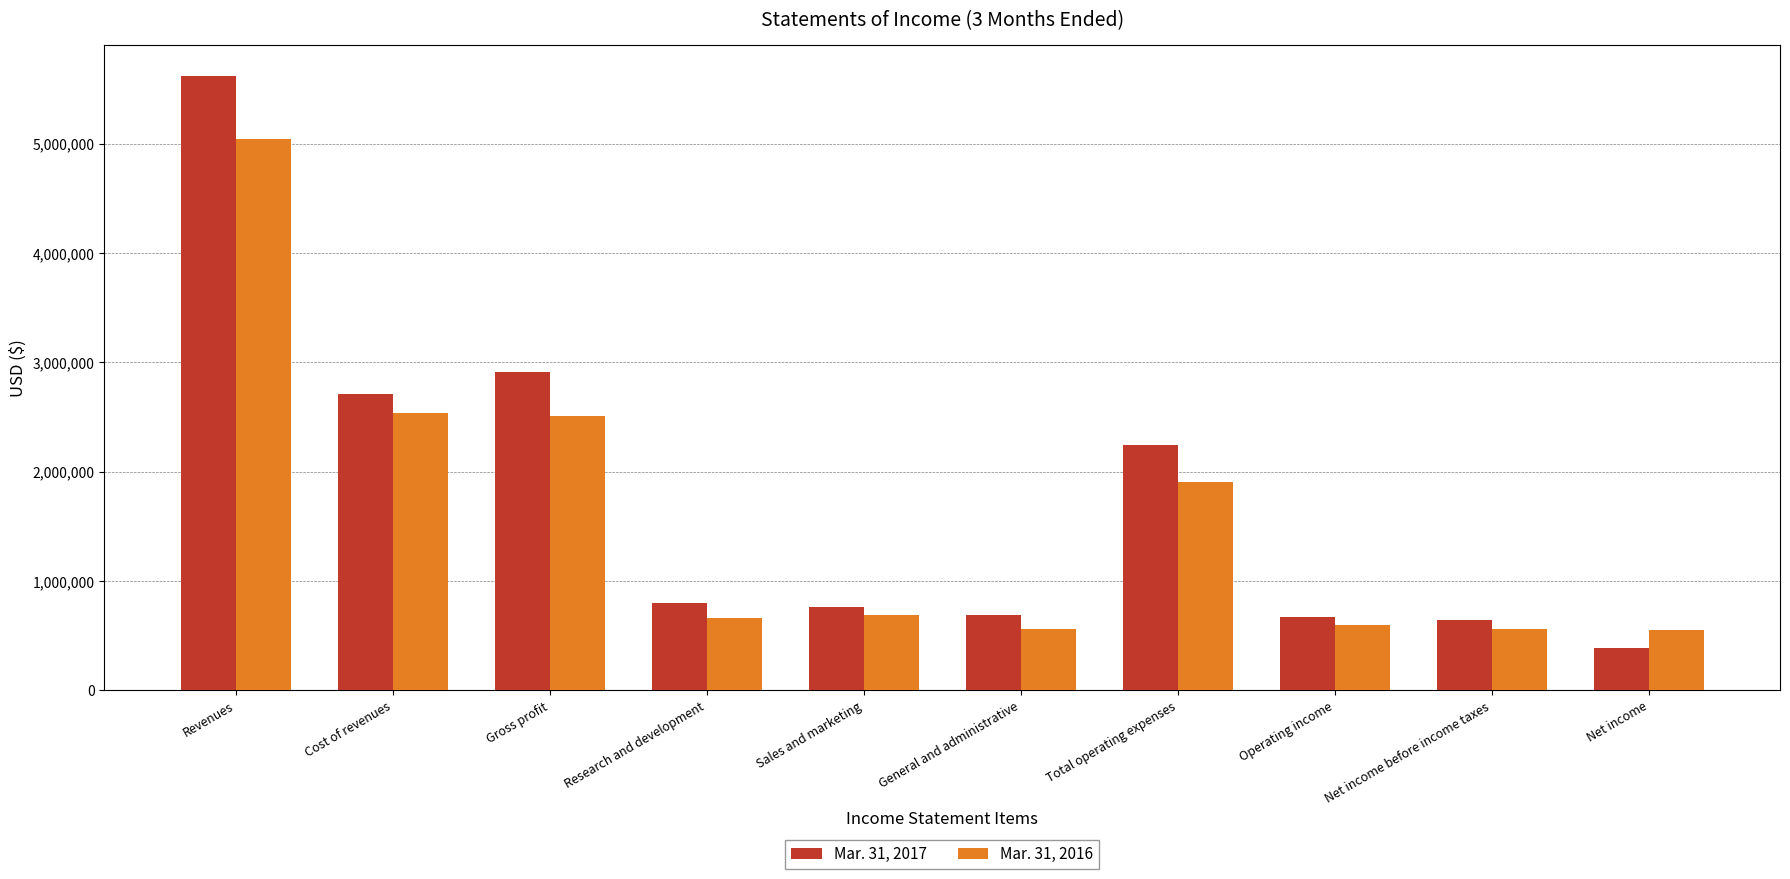

What is the greatest value displayed?

5622093